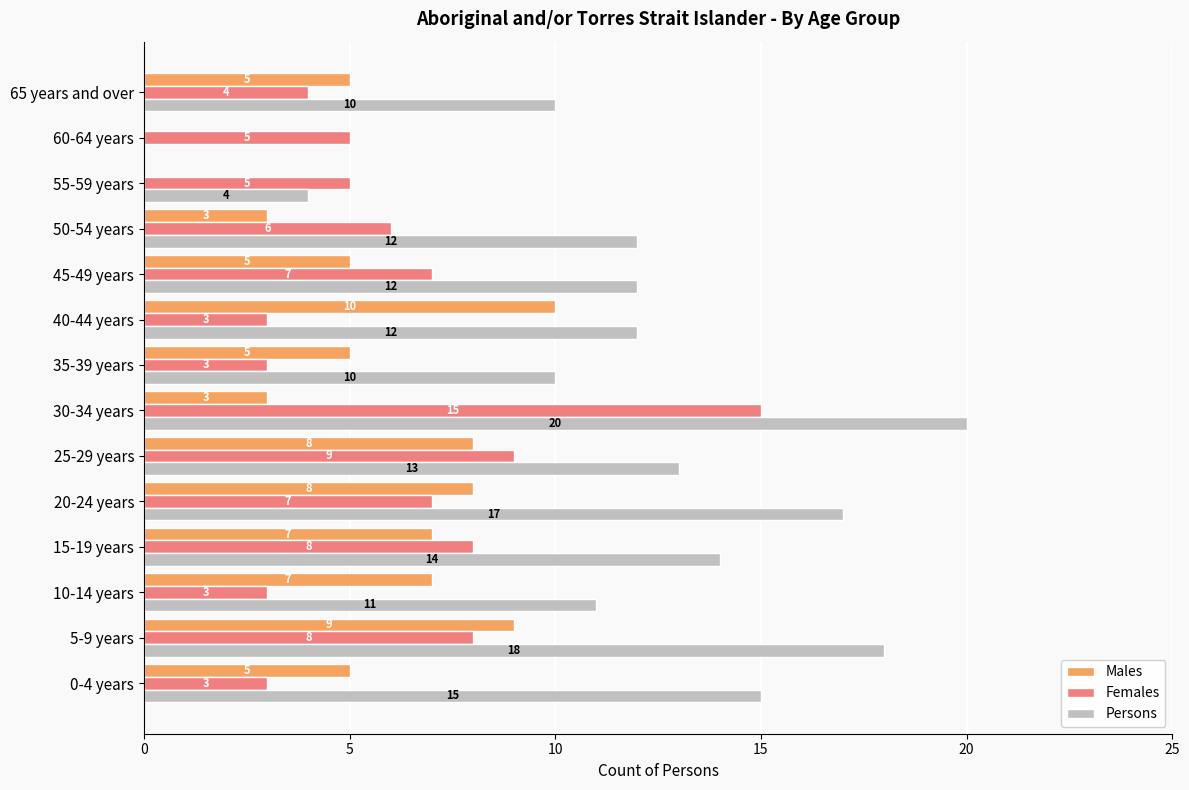

What is the average value of the Males series?

5